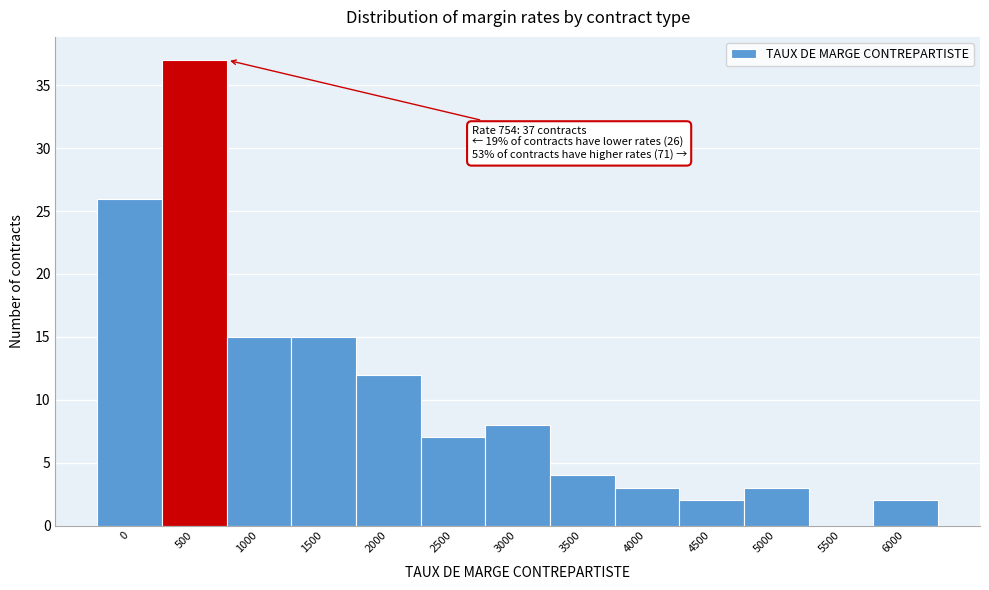

Reading left to right, list all the values displayed in this chart.

0=26	500=37	1000=15	1500=15	2000=12	2500=7	3000=8	3500=4	4000=3	4500=2	5000=3	5500=0	6000=2